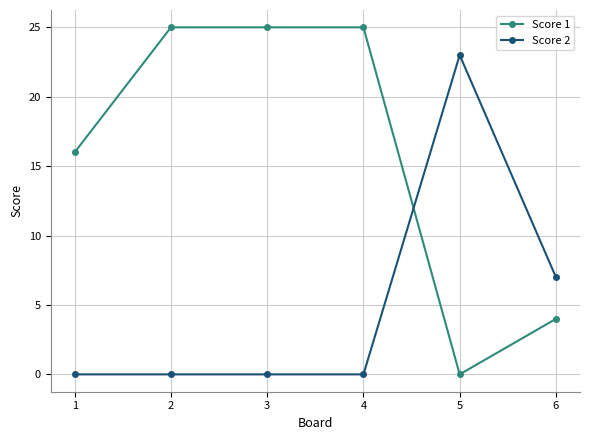

What is the difference between the second highest and second lowest values in the Score 2 series?

7